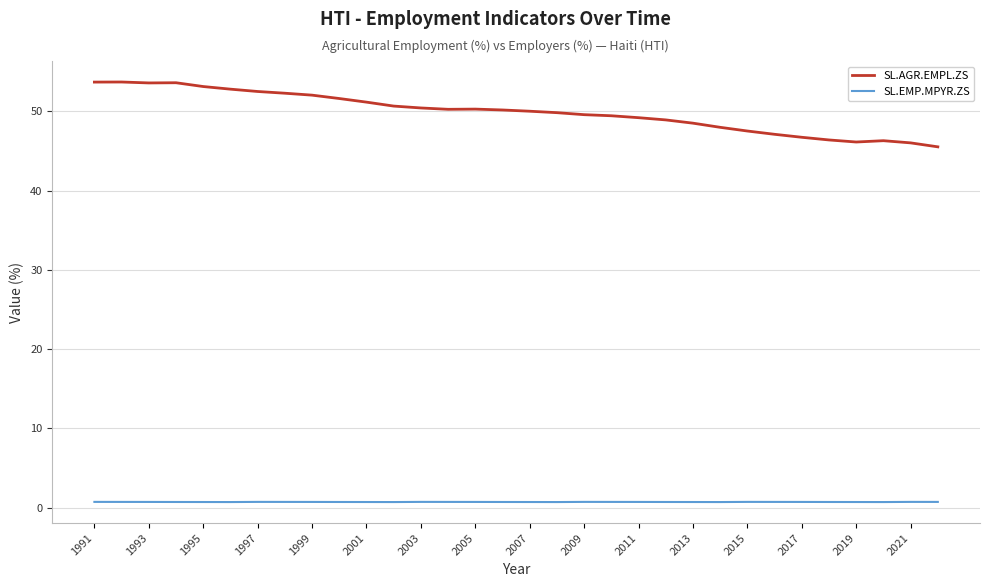

At how many categories does at least one series exceed 44?

32